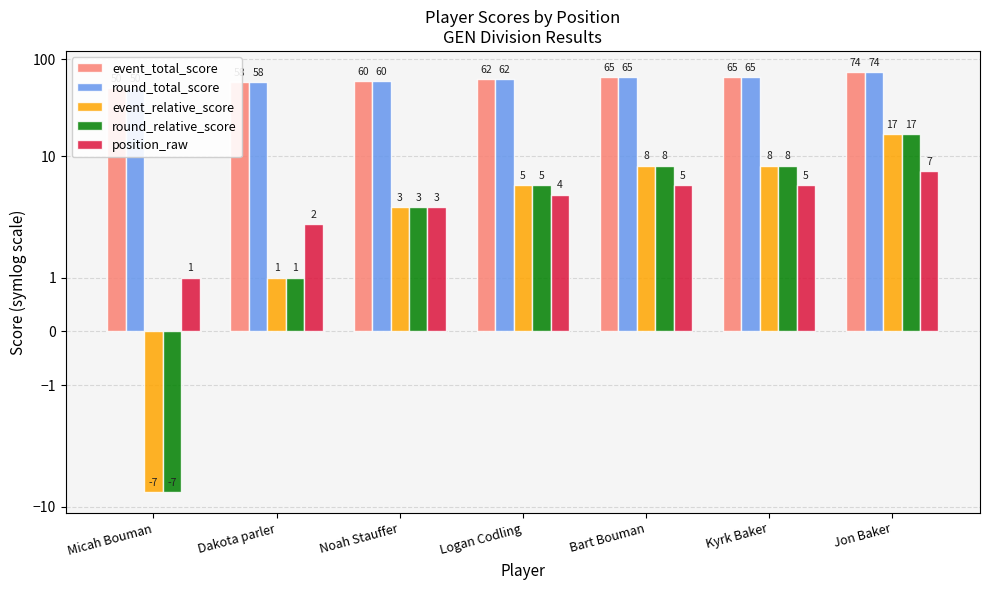

Is the value of position_raw at Dakota parler greater than the value of event_total_score at Jon Baker?

No